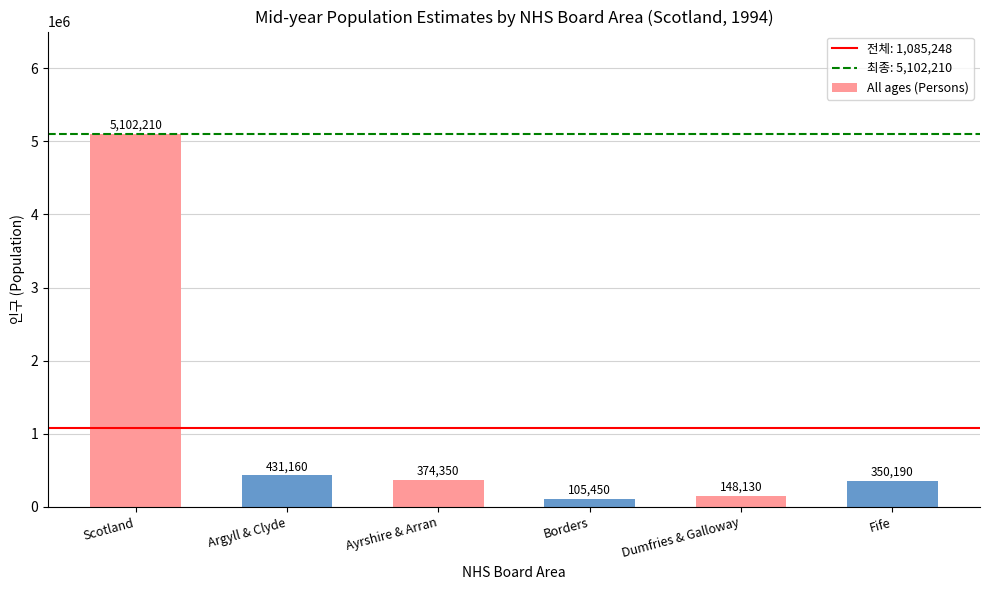

What is the label of the 6th bar from the left?

Fife